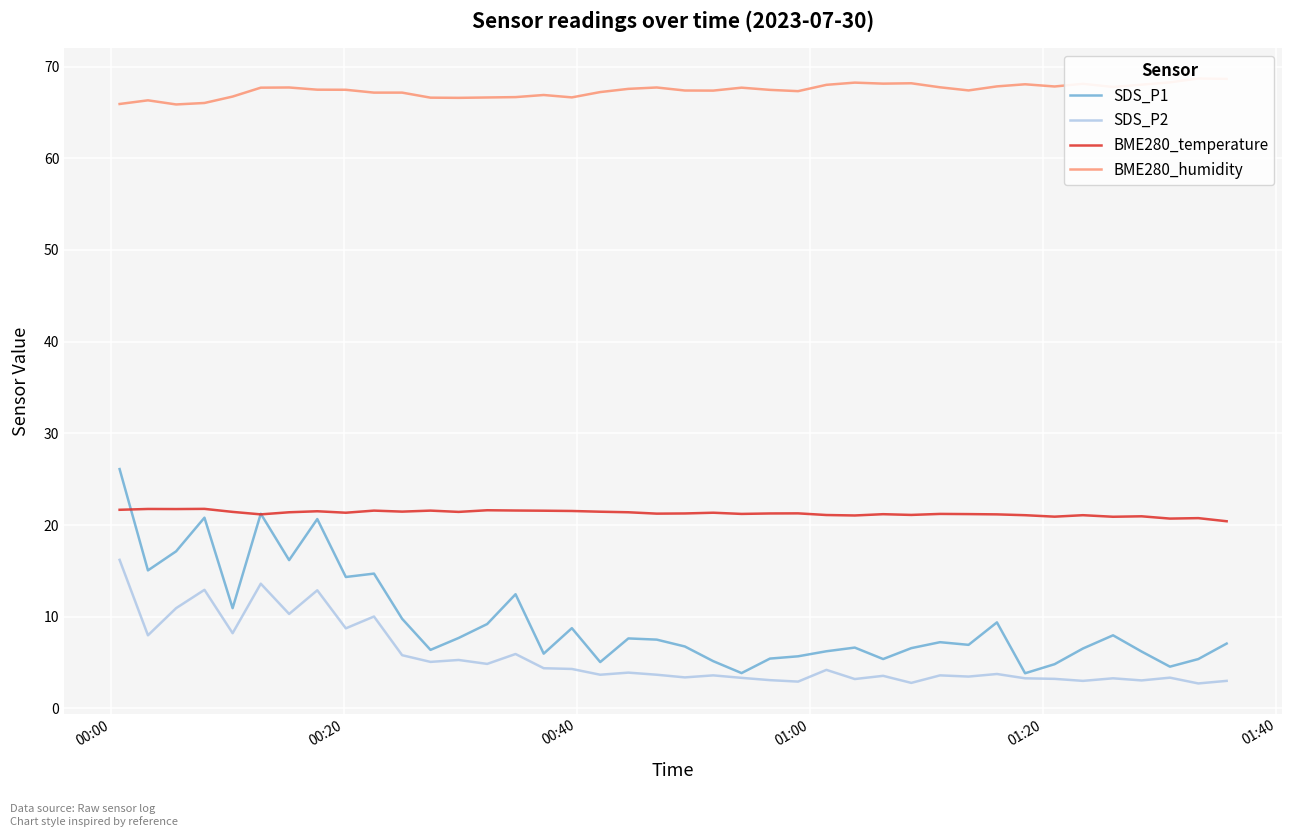

What is the lowest value of the SDS_P2 series?

2.7